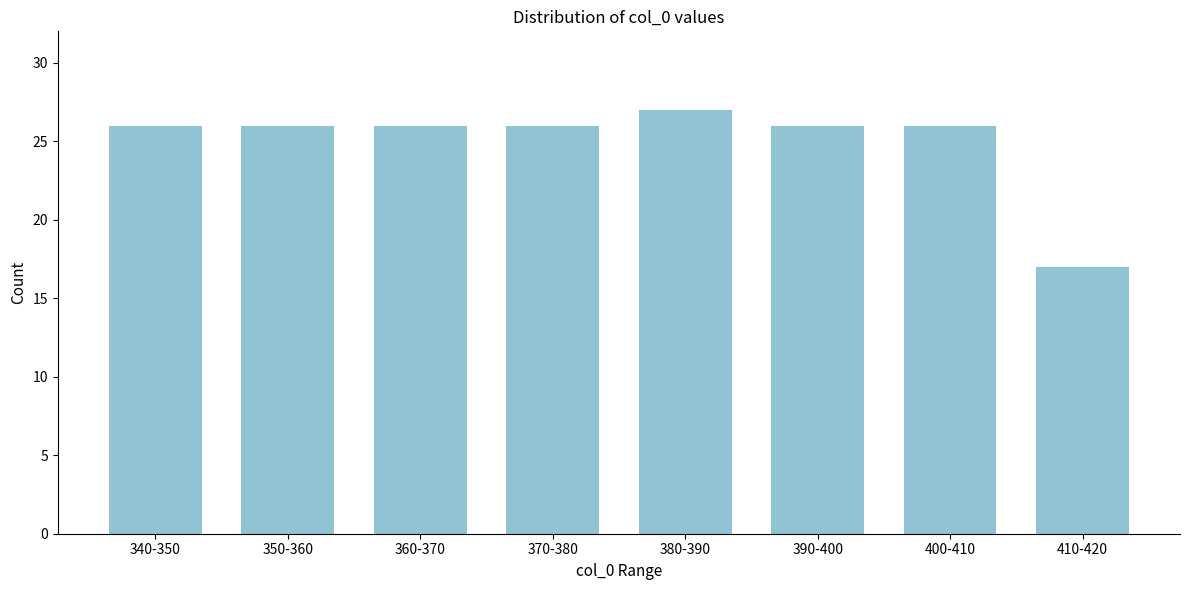

Reading left to right, what are all the values shown in this chart?

26	26	26	26	27	26	26	17